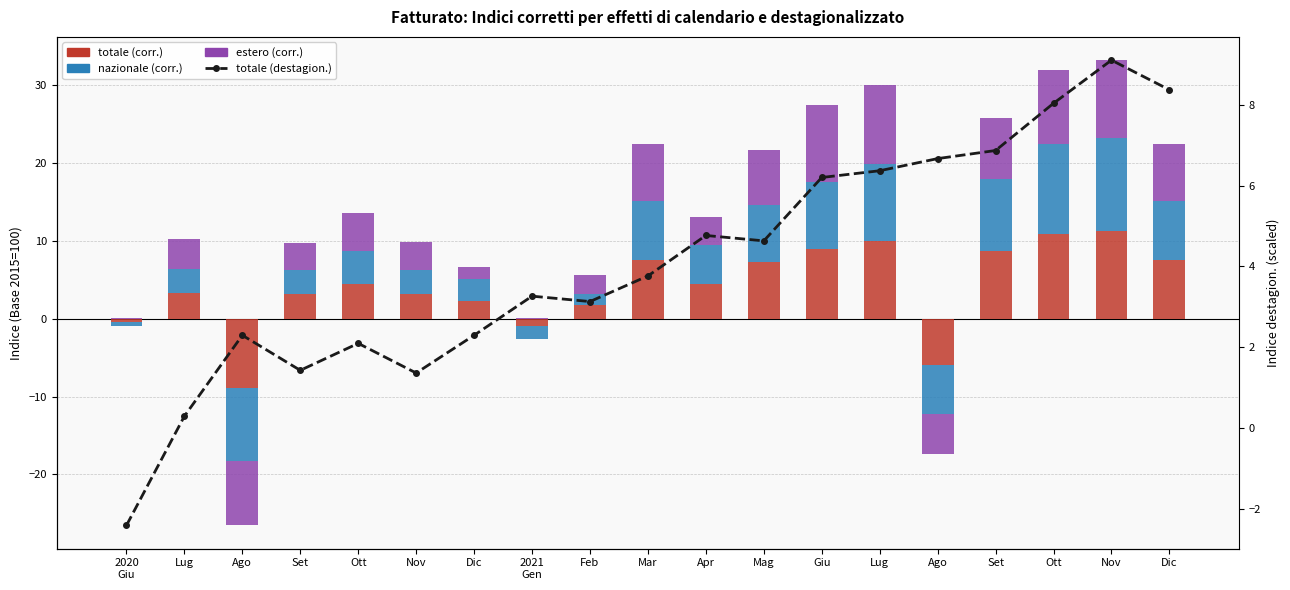

What is the approximate value of totale (destagion.) at Set?

6.9